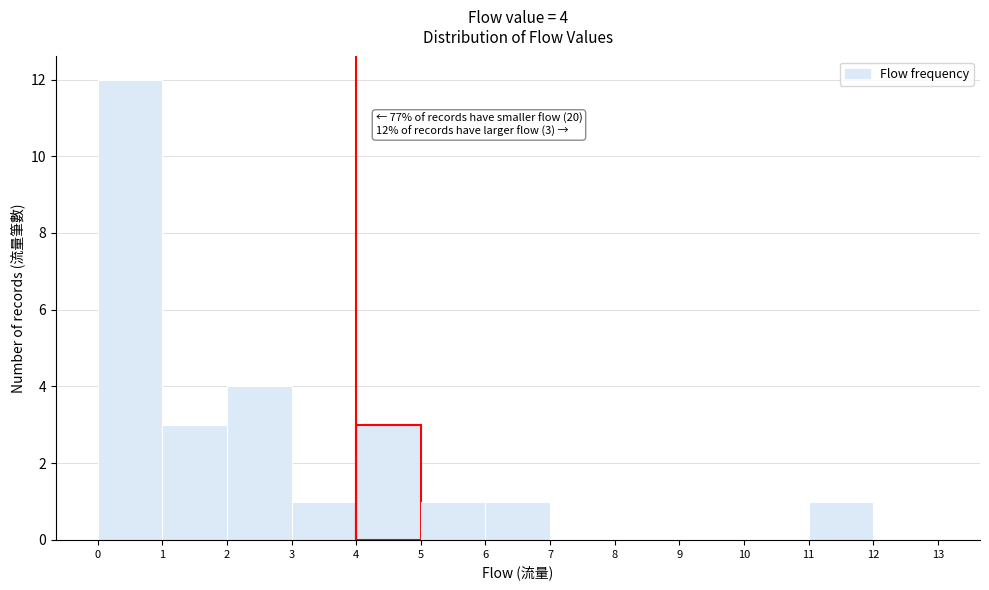

Over which range of the x-axis is the bar tallest?

0 to 1